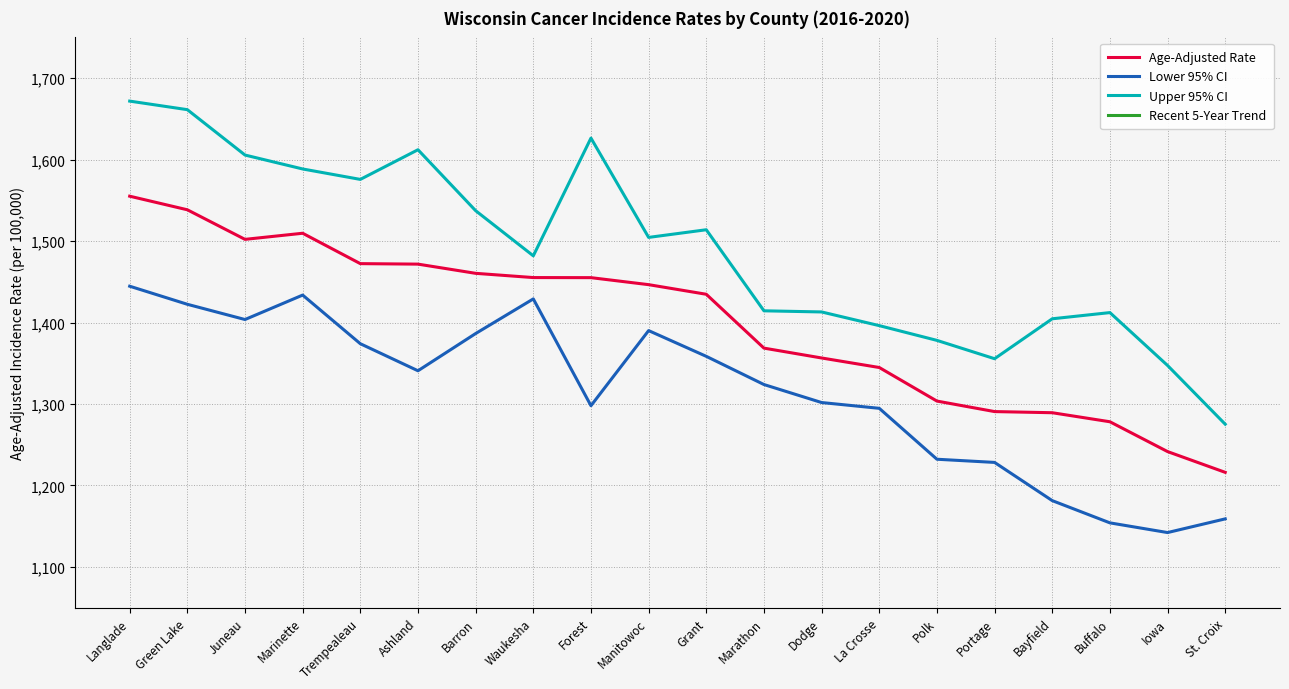

At which label is Age-Adjusted Rate closest to 1385?

Marathon